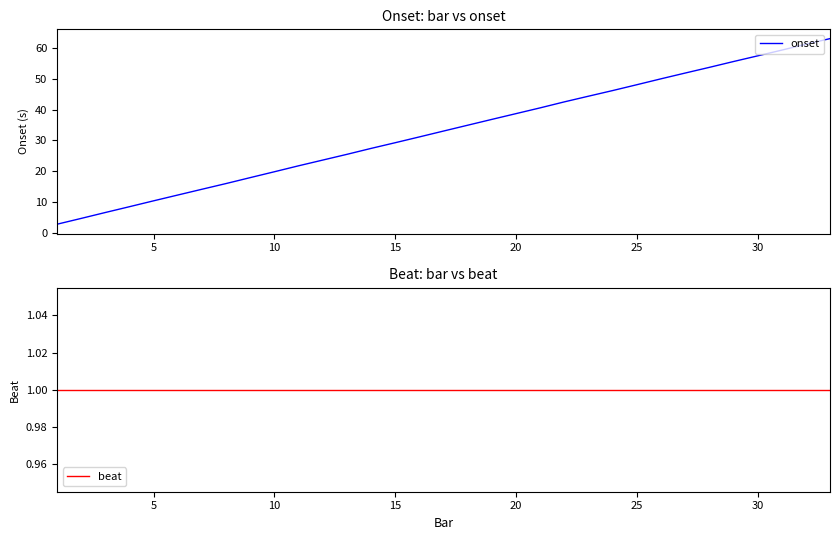

True or false: onset has a value of 102.4 at 30.

False